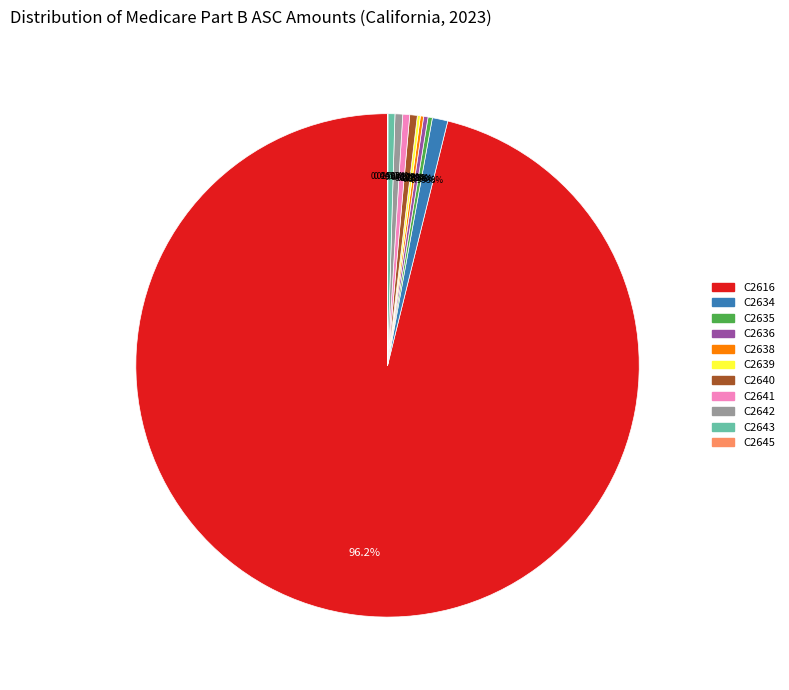

The C2641 slice represents 0% of the pie. True or false?

True